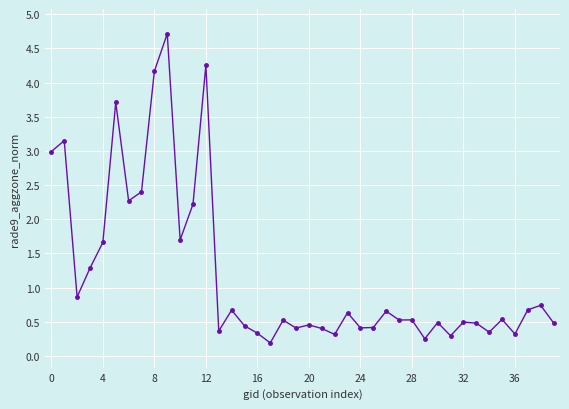

What is the value of the 36th point from the left?

0.5